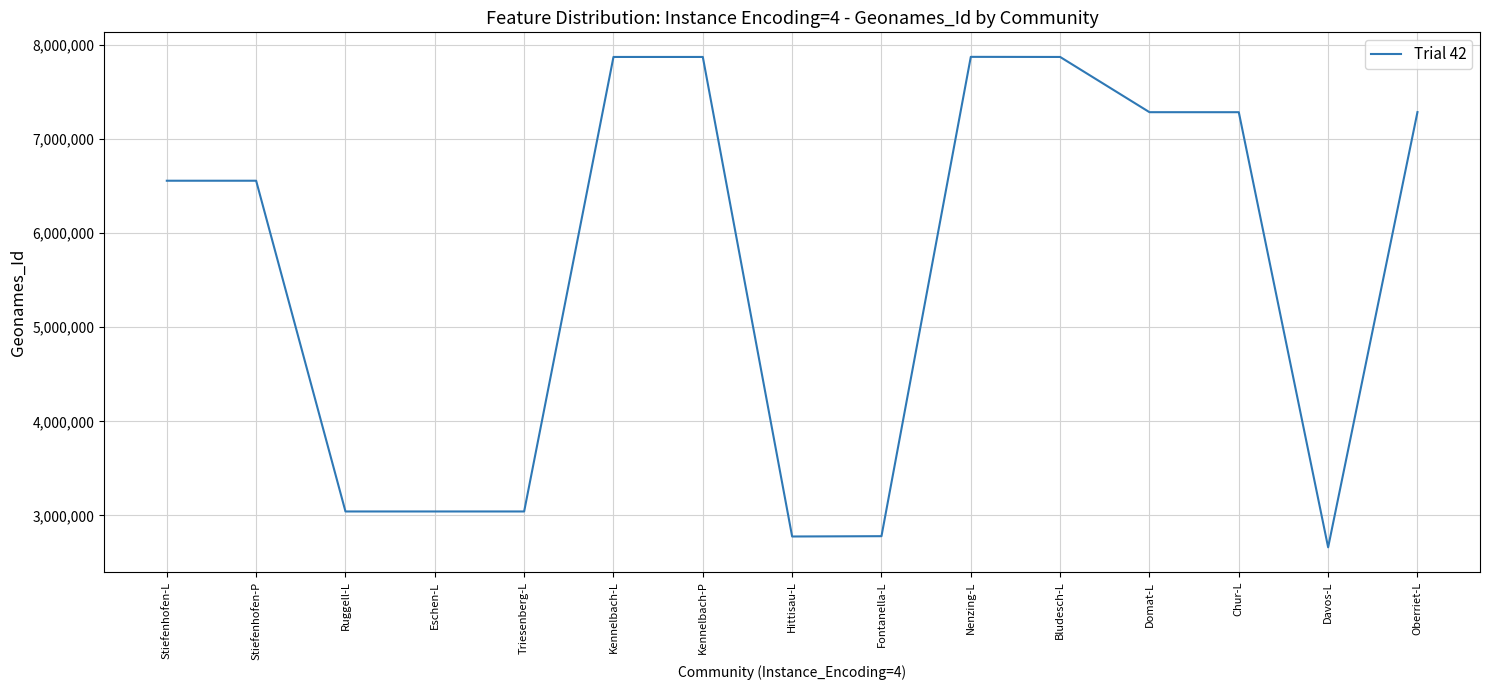

What is the difference between the second highest and minimum values?

5211620